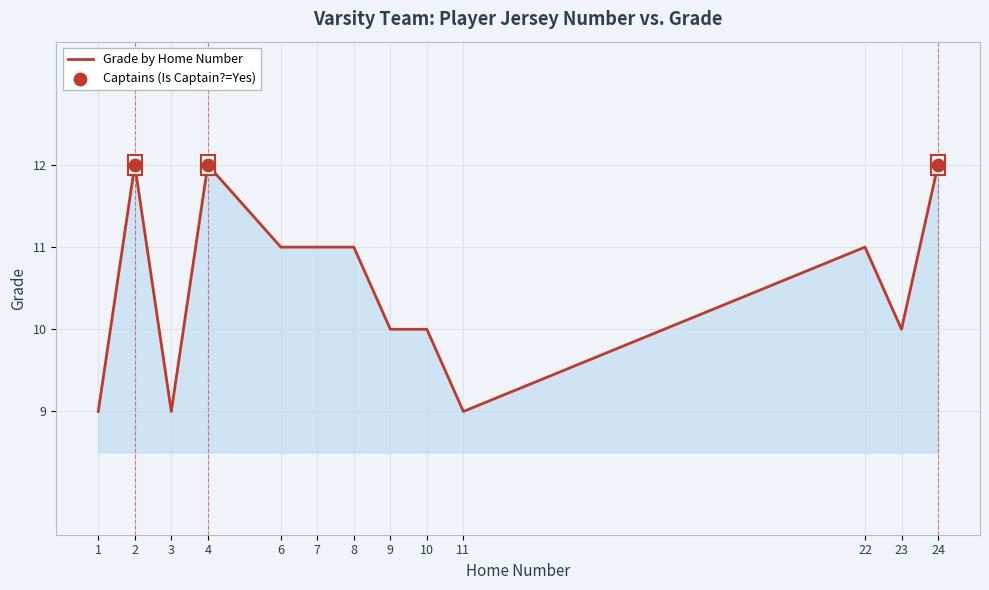

Which has a higher value, 11 or 2?

2